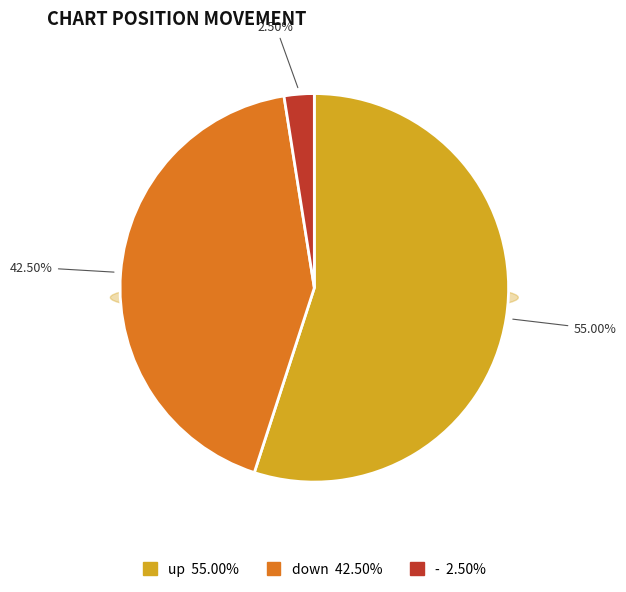

Rank the categories by value from highest to lowest.

up, down, -